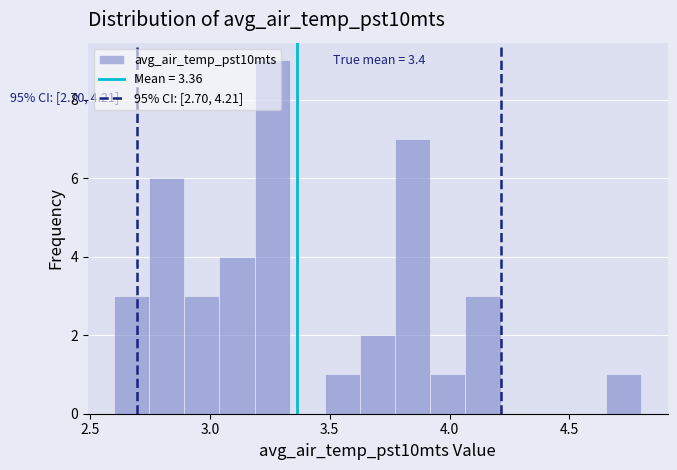

Around what value on the x-axis is the tallest bar? Give the approximate position of its centre, as read against the axis.

3.25